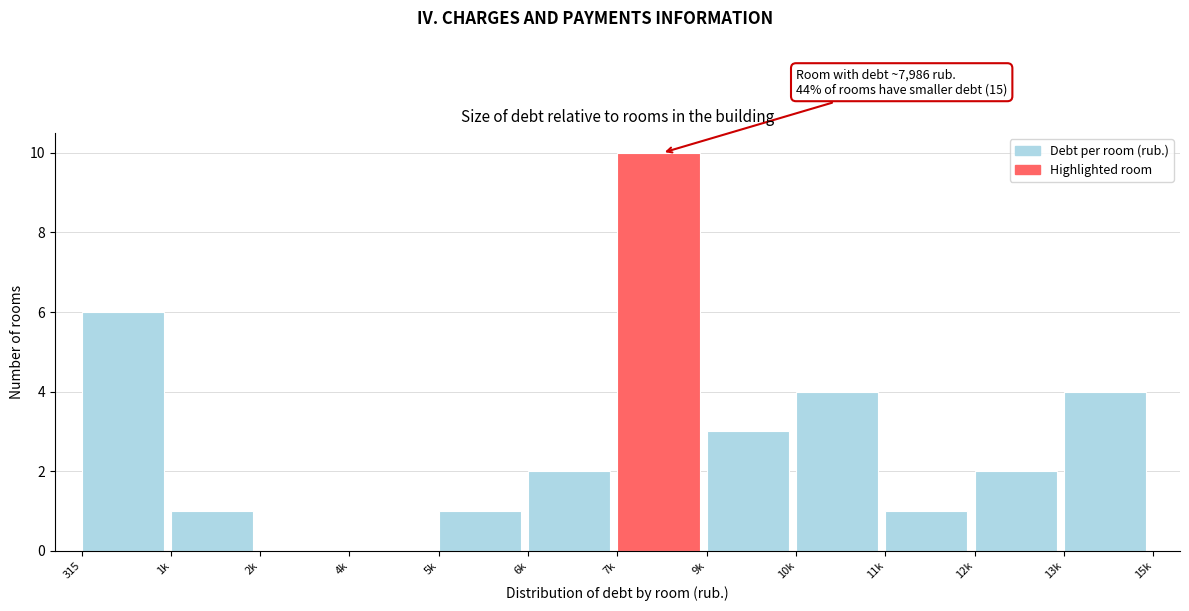

Reading right to left, transcribe all the data shown in this chart.

13k=4	12k=2	11k=1	10k=4	9k=3	7k=10	6k=2	5k=1	4k=0	2k=0	1k=1	315=6